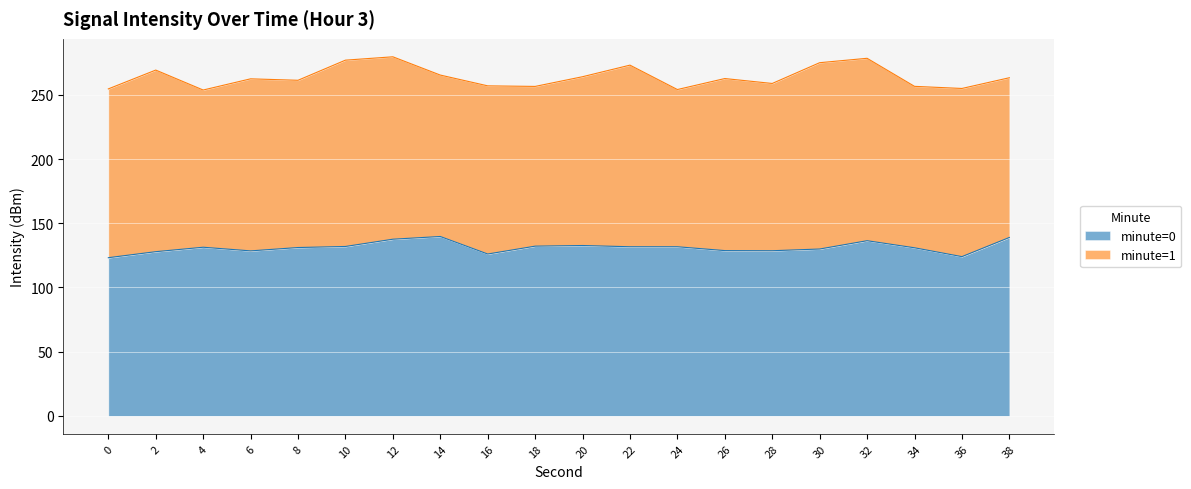

What is the approximate value at 20?

132.7